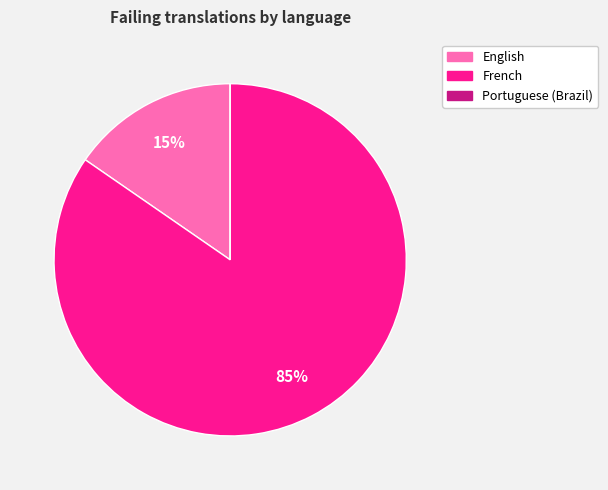

To the nearest percent, what is the combined percentage of English and French?

100%